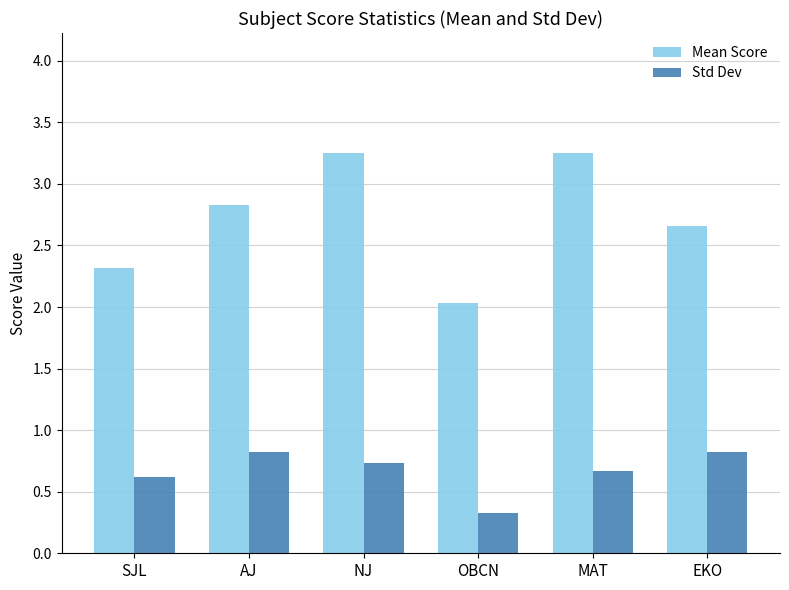

Is the value of Std Dev at EKO greater than the value of Mean Score at SJL?

No